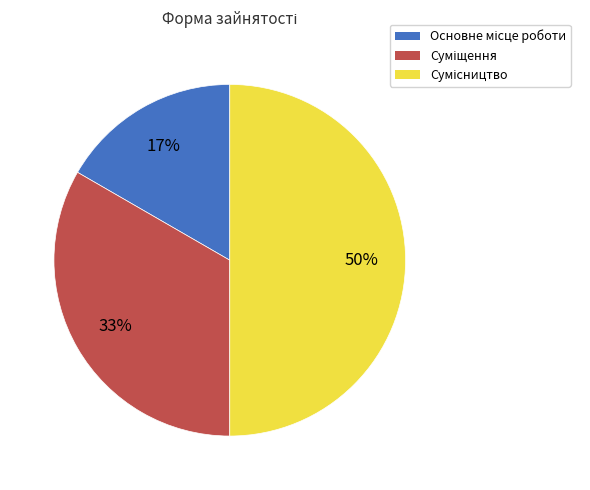

To the nearest percent, what is the difference between the largest and smallest slice percentages?

33%